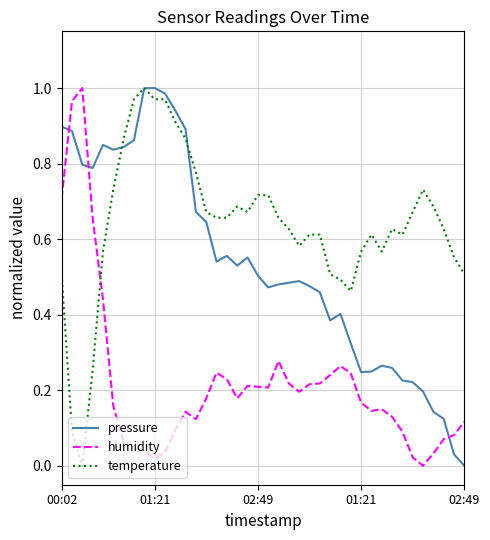

Which series ends up on top after the final intersection of temperature and humidity?

temperature